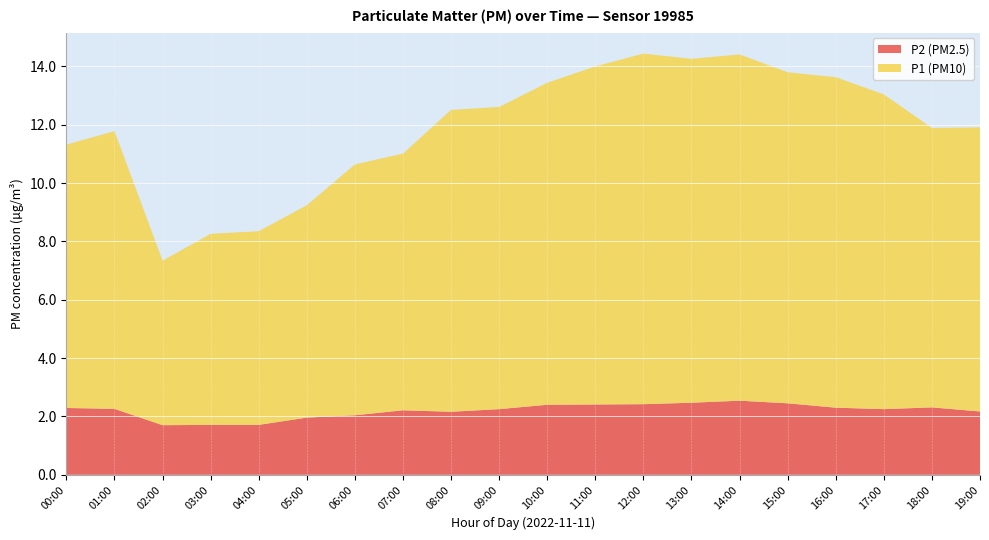

What is the lowest value of the P2 (PM2.5) series?

1.7